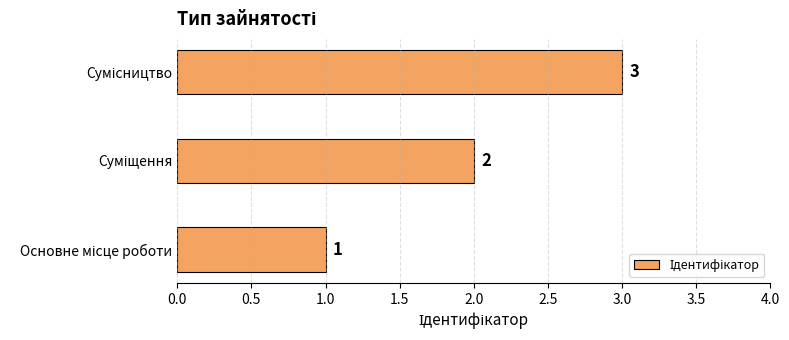

How many values are between 1 and 3?

3